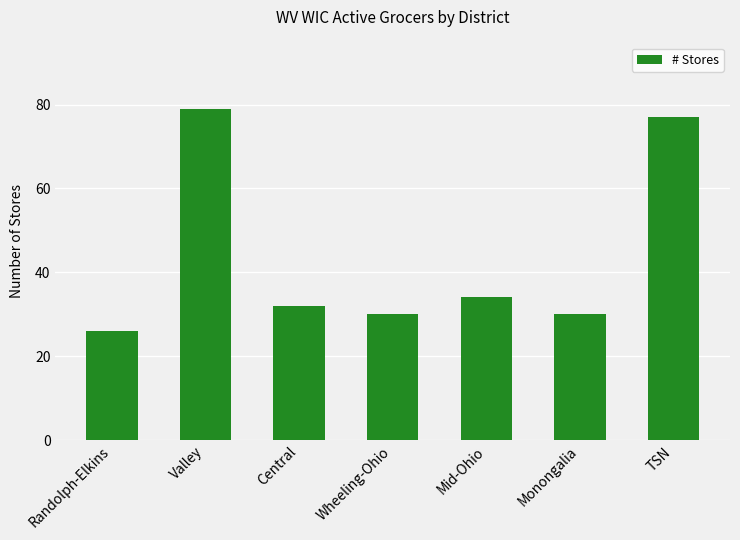

What is the sum of the values at Mid-Ohio and Wheeling-Ohio?

64